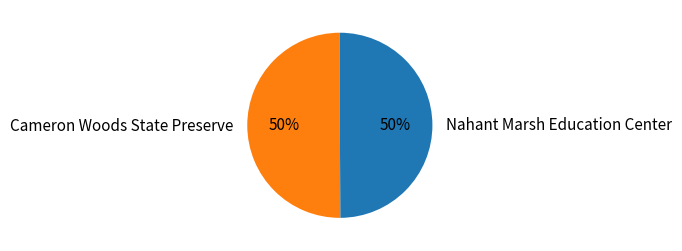

The Nahant Marsh Education Center slice represents 50% of the pie. True or false?

True